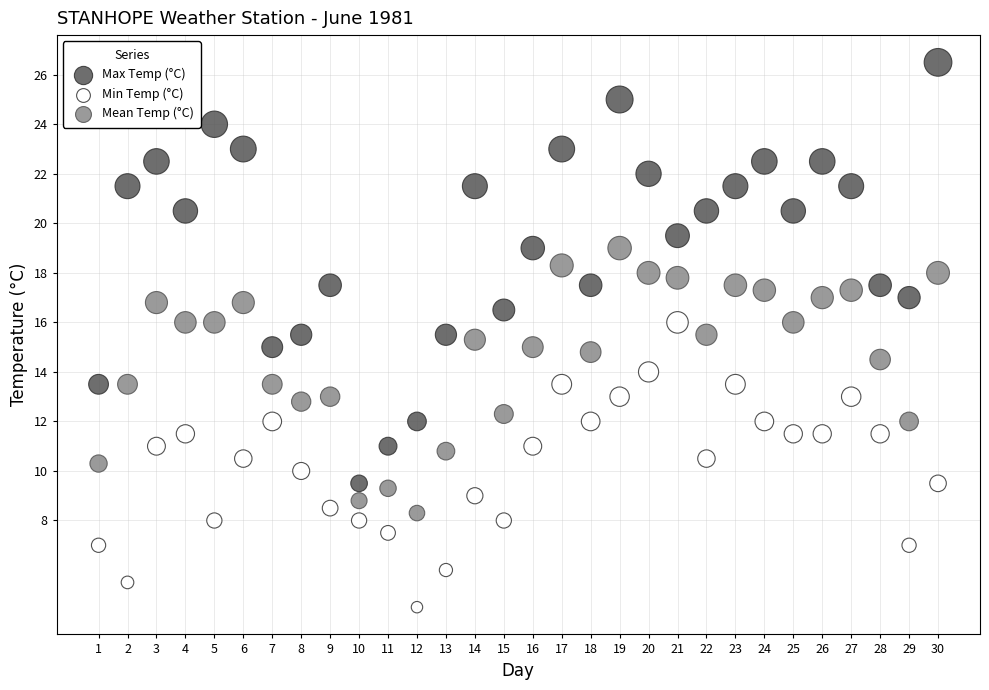

Across all data points, what is the range of X values (max minus min)?

29.0